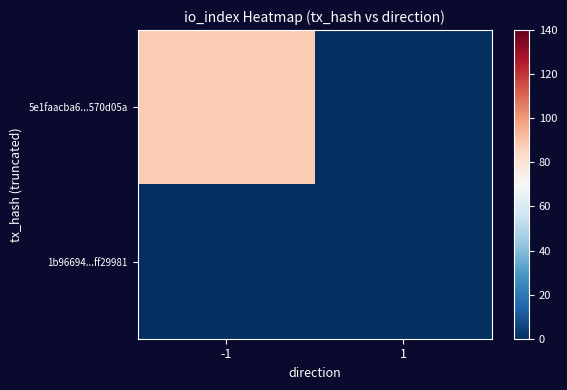

Which series has the largest total across all categories?

5e1faacba6...570d05a